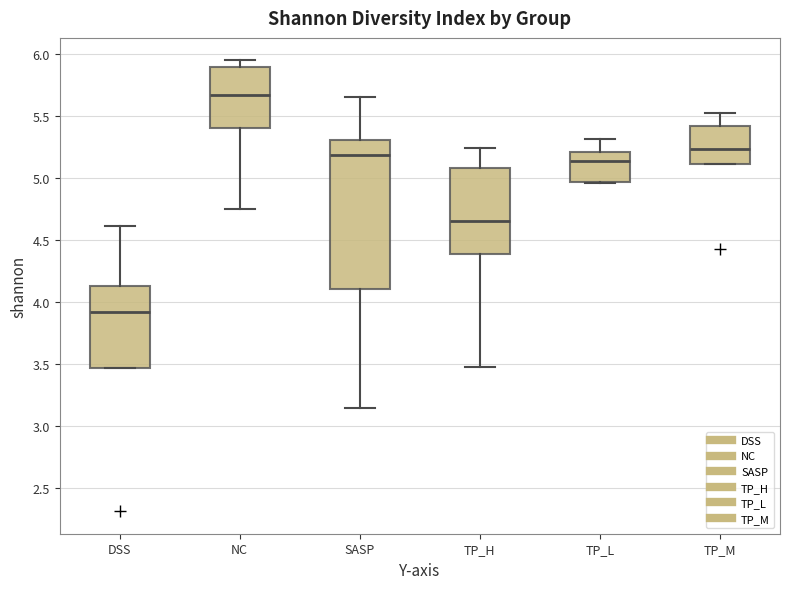

Comparing the boxes themselves (not the whiskers), which one is the tallest?

SASP